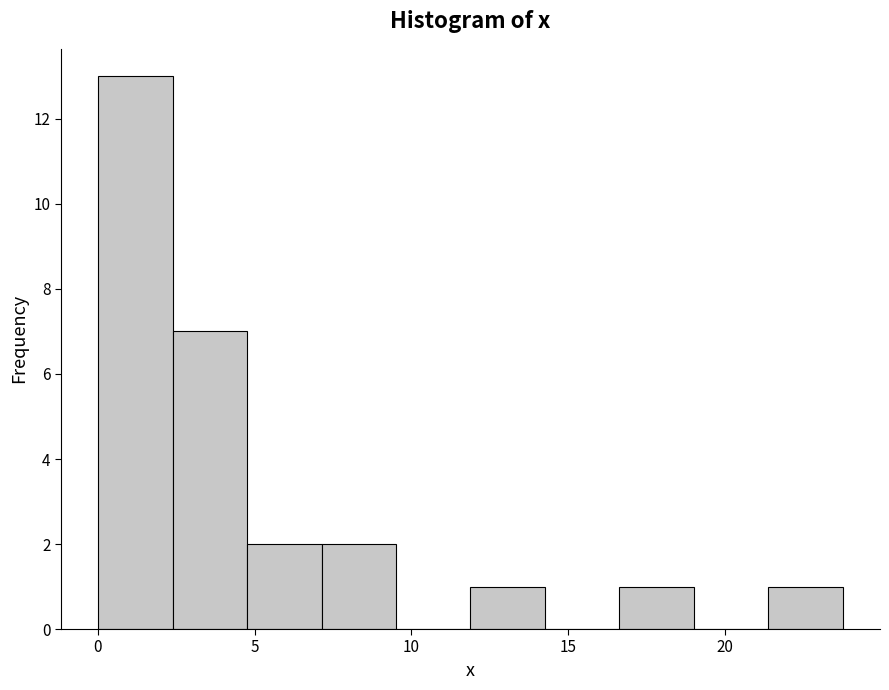

Which range on the x-axis has the tallest bar?

0.0 to 2.5